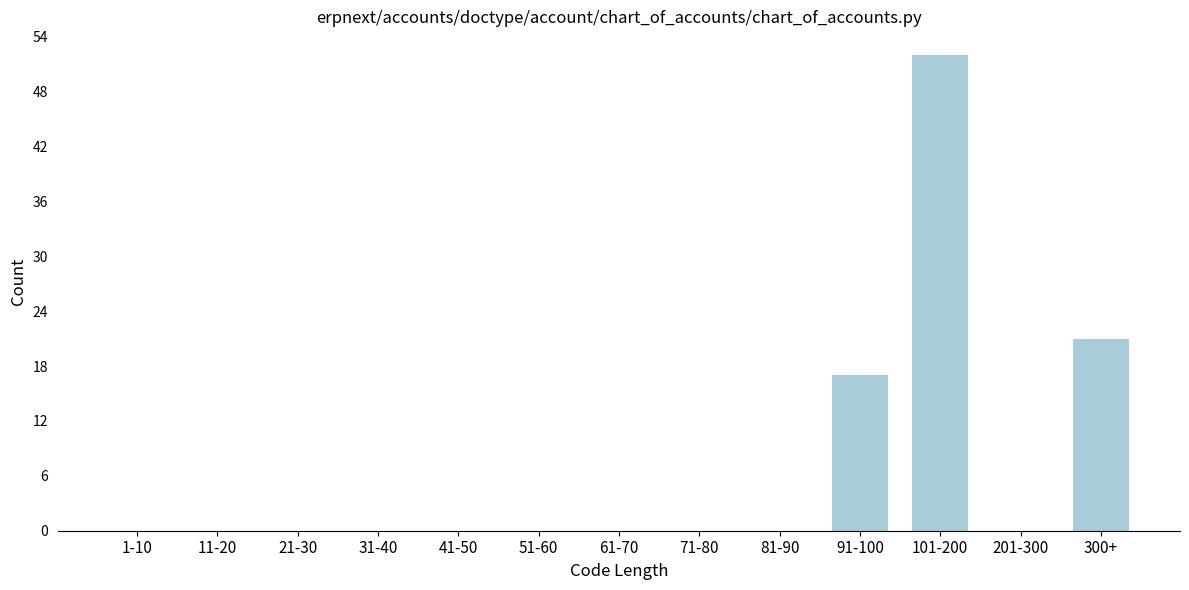

Reading left to right, transcribe all the data shown in this chart.

1-10=0	11-20=0	21-30=0	31-40=0	41-50=0	51-60=0	61-70=0	71-80=0	81-90=0	91-100=17	101-200=52	201-300=0	300+=21